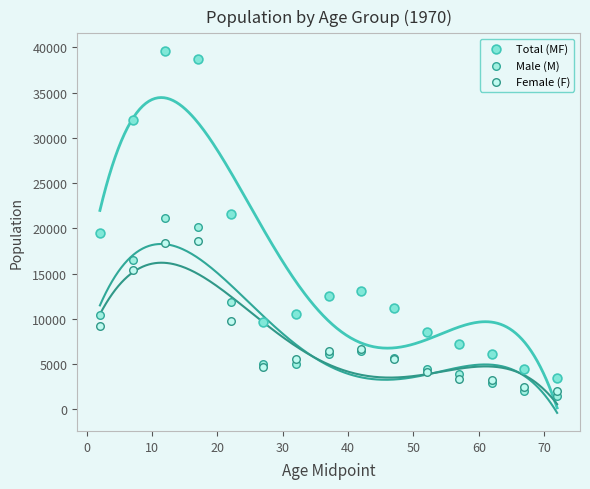

Which series reaches the maximum Y coordinate?

Total (MF)